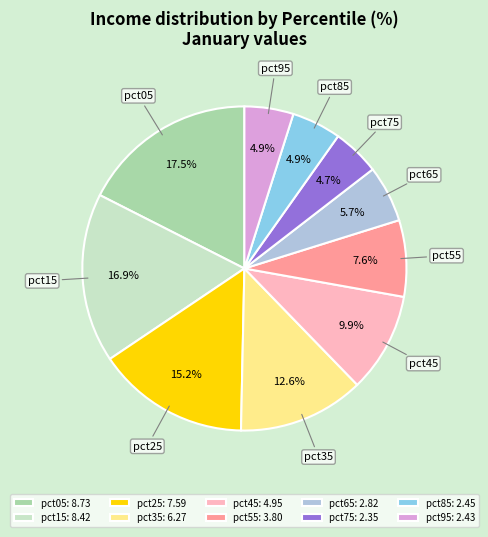

How many segments does this pie chart have?

10